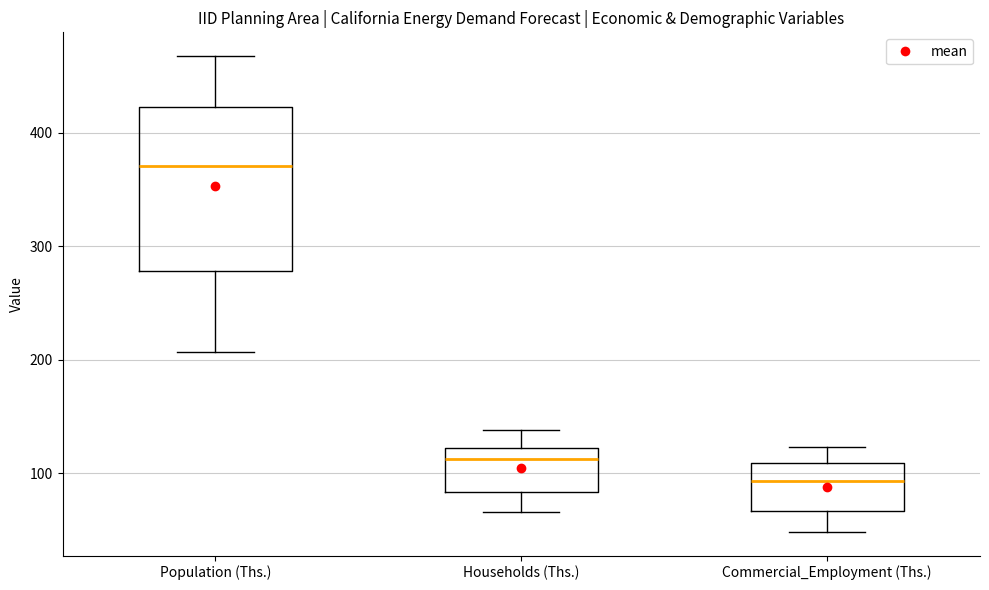

Which box has the lowest median line?

Commercial_Employment (Ths.)